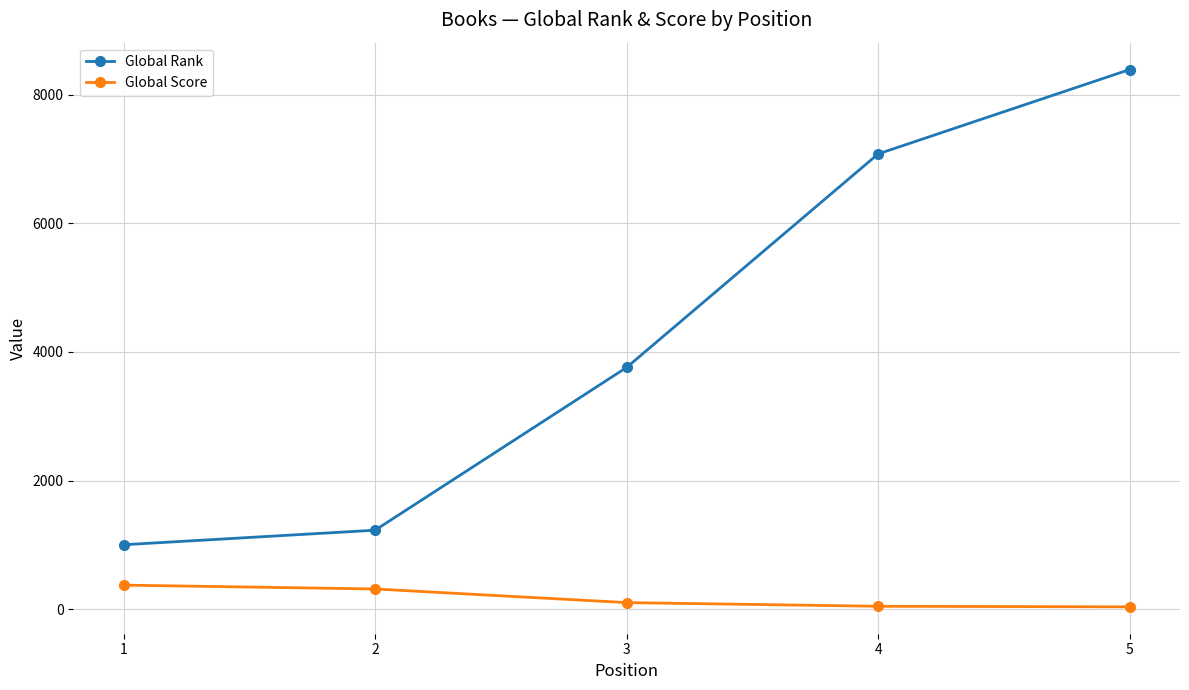

List the series in order of their peak value, lowest first.

Global Score, Global Rank